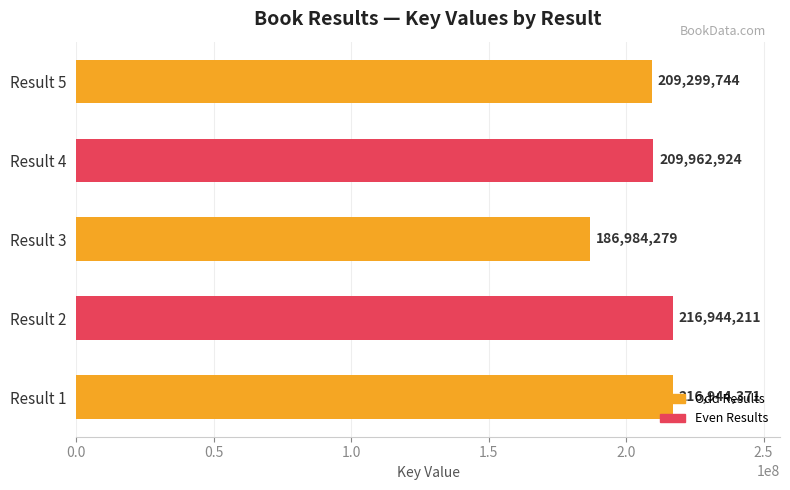

Rank the categories by value from lowest to highest.

Result 3, Result 5, Result 4, Result 2, Result 1